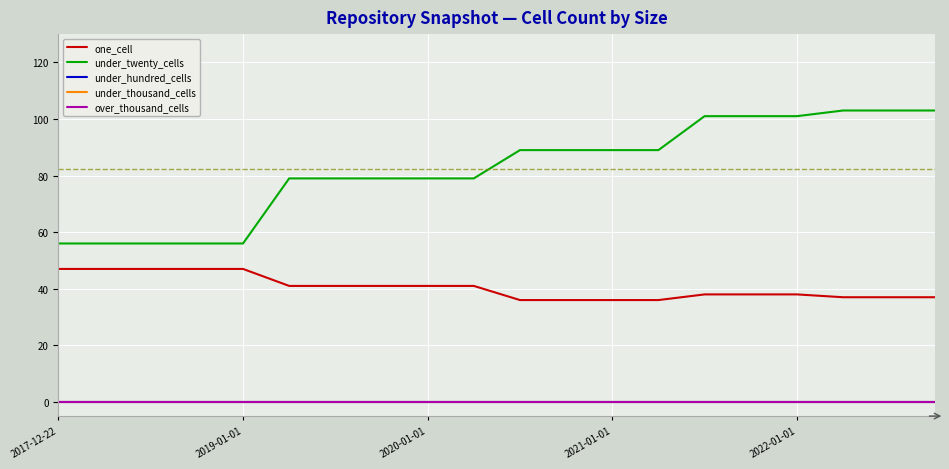

List the labels in order of over_thousand_cells value, smallest first.

2017-12-22, 2019-01-01, 2020-01-01, 2021-01-01, 2022-01-01, 5, 6, 7, 8, 9, 10, 11, 12, 13, 14, 15, 16, 17, 18, 19